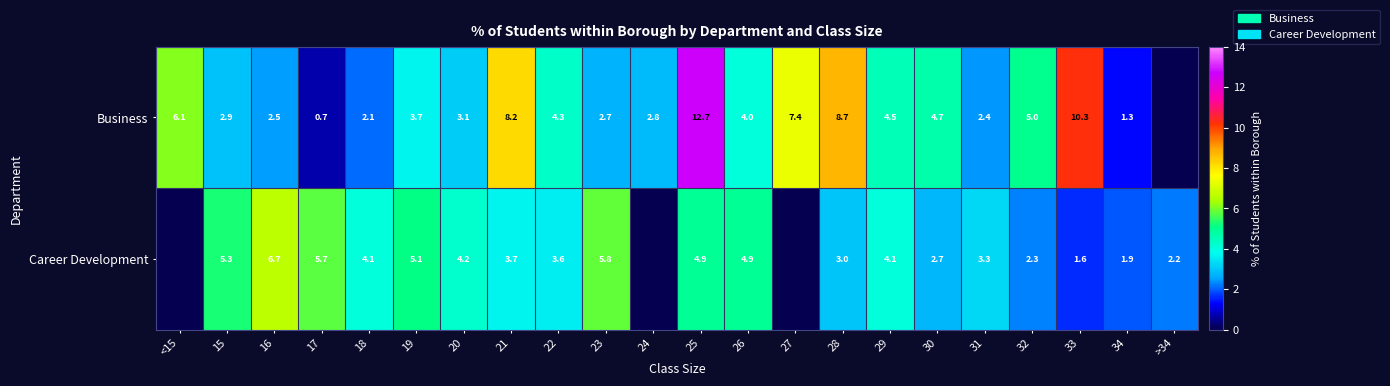

The Career Development series shows 5.9 at 18. True or false?

False